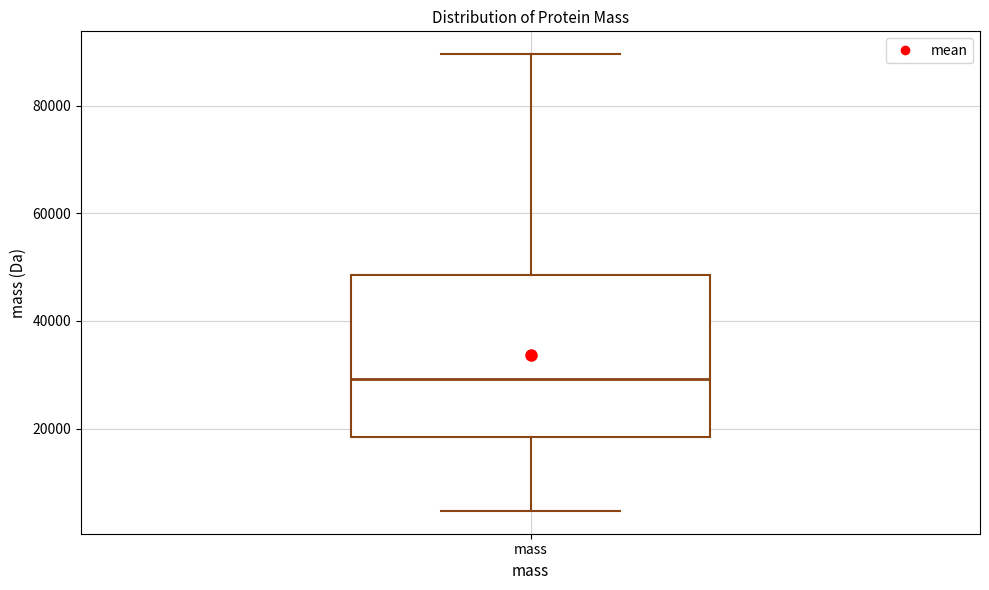

Read this box plot against the y-axis: the position of the median line, the range covered by the box, and the ends of both whiskers. The values are not printed on the chart, so give them approximately, as read against the axis.

median 30000, box 18000 to 48000, whiskers 4000 to 90000